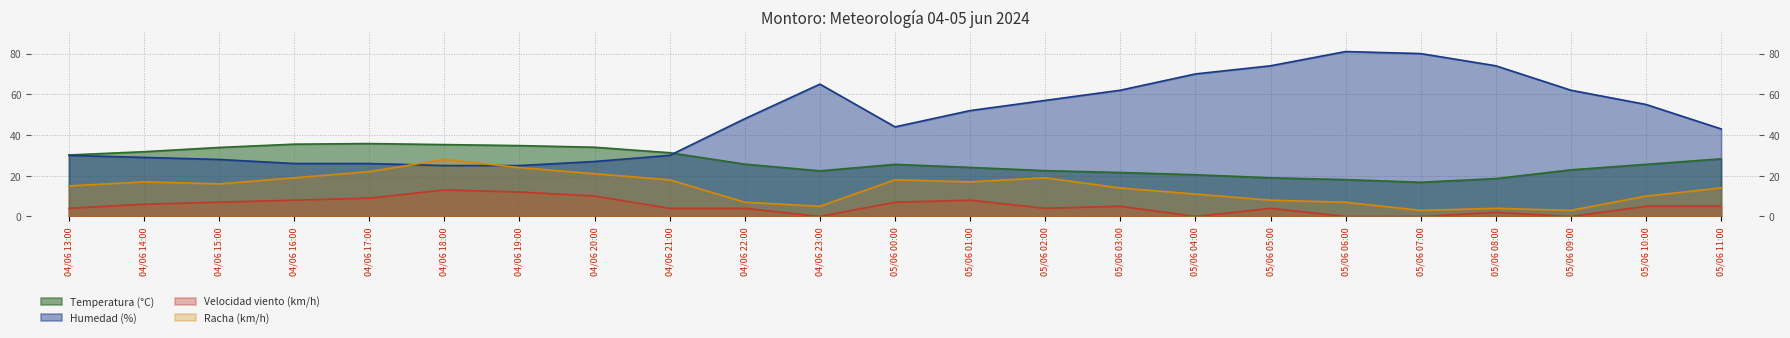

True or false: Temperatura (°C) and Racha (km/h) cross at least once.

False